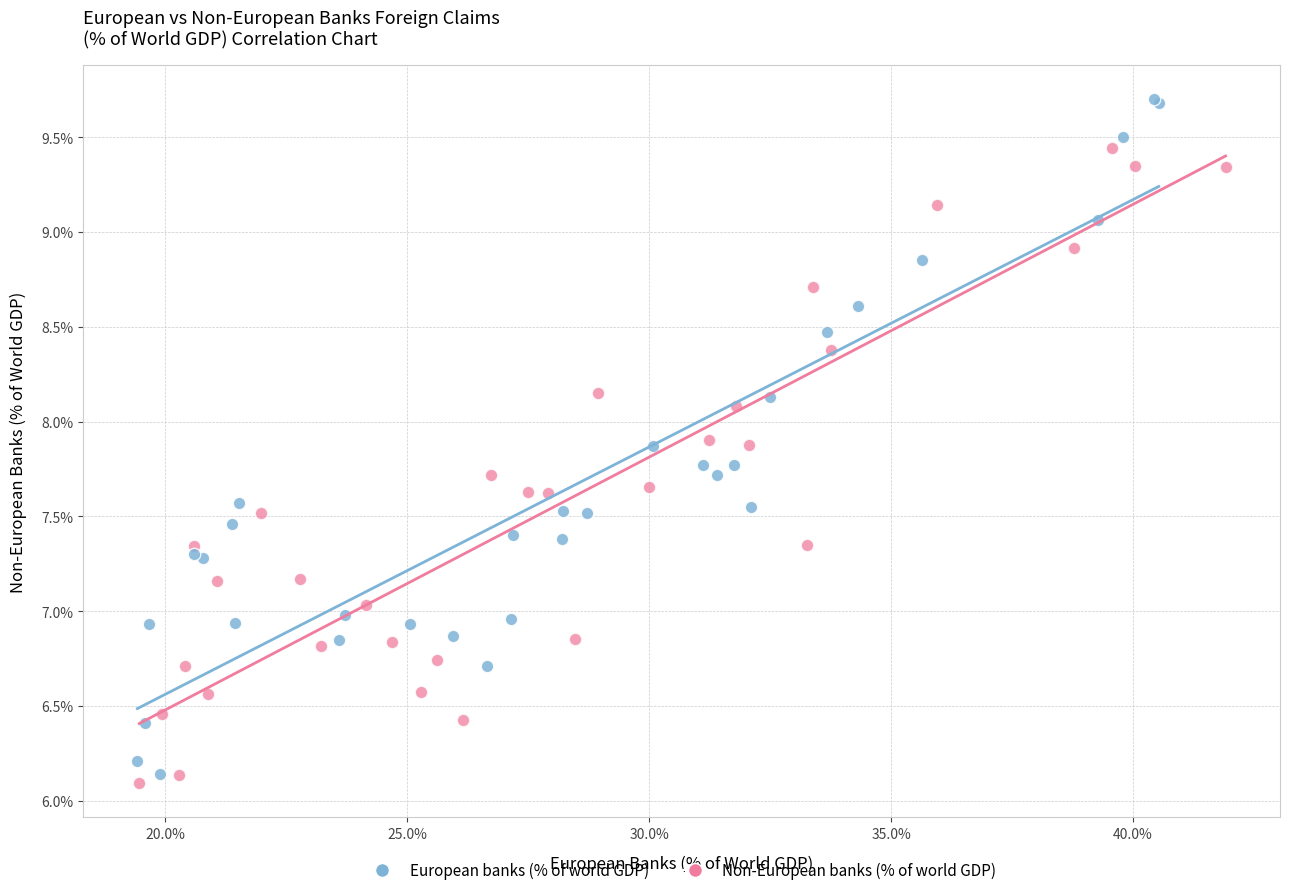

Which series contains the highest Y value?

European banks (% of world GDP)